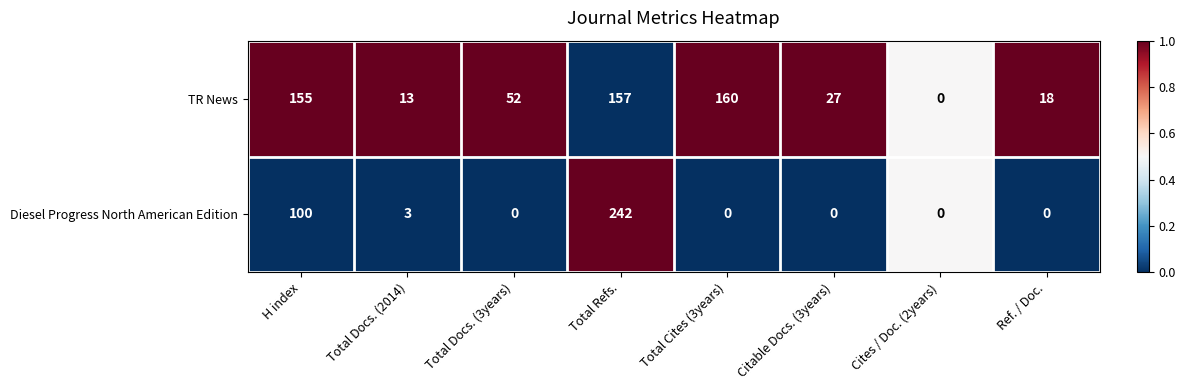

At which category is the sum across all series the highest?

Total Refs.